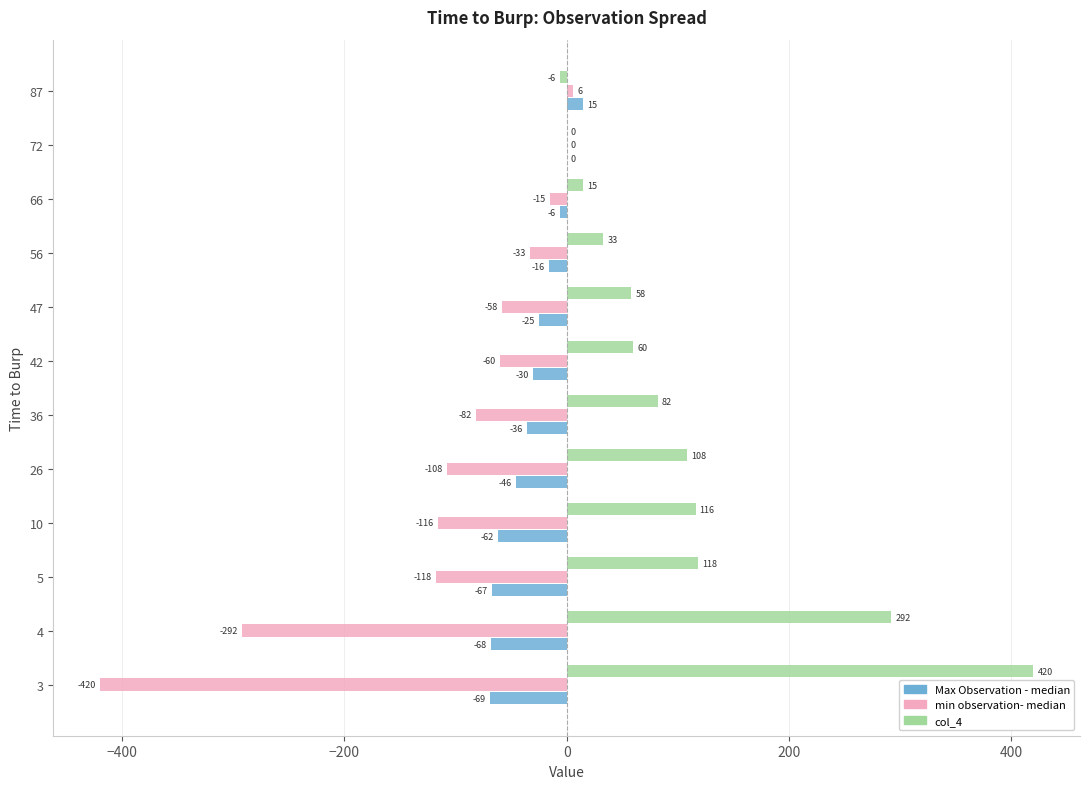

How many series are shown in this chart?

3